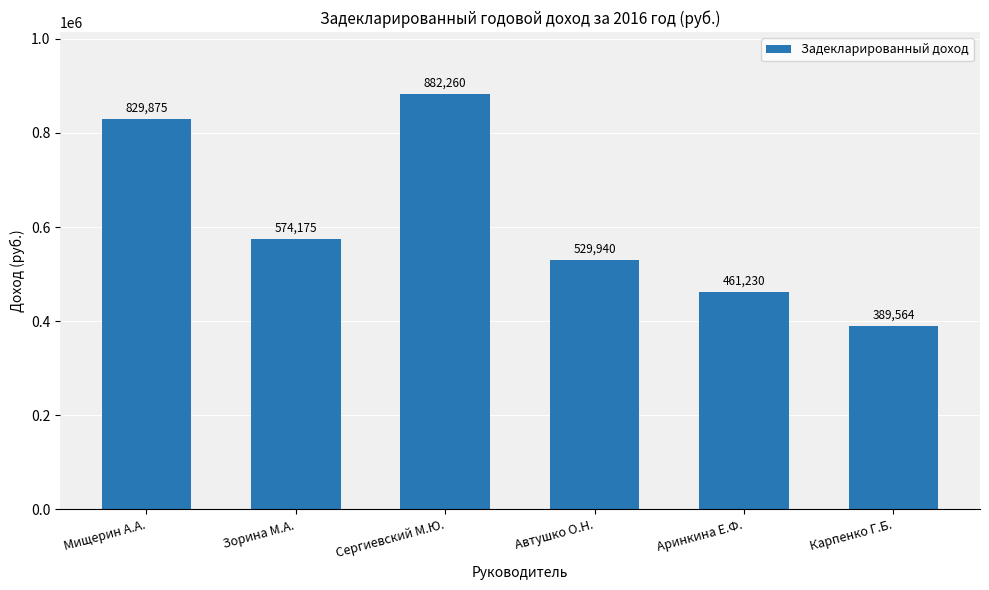

Count the number of categories in the chart.

6